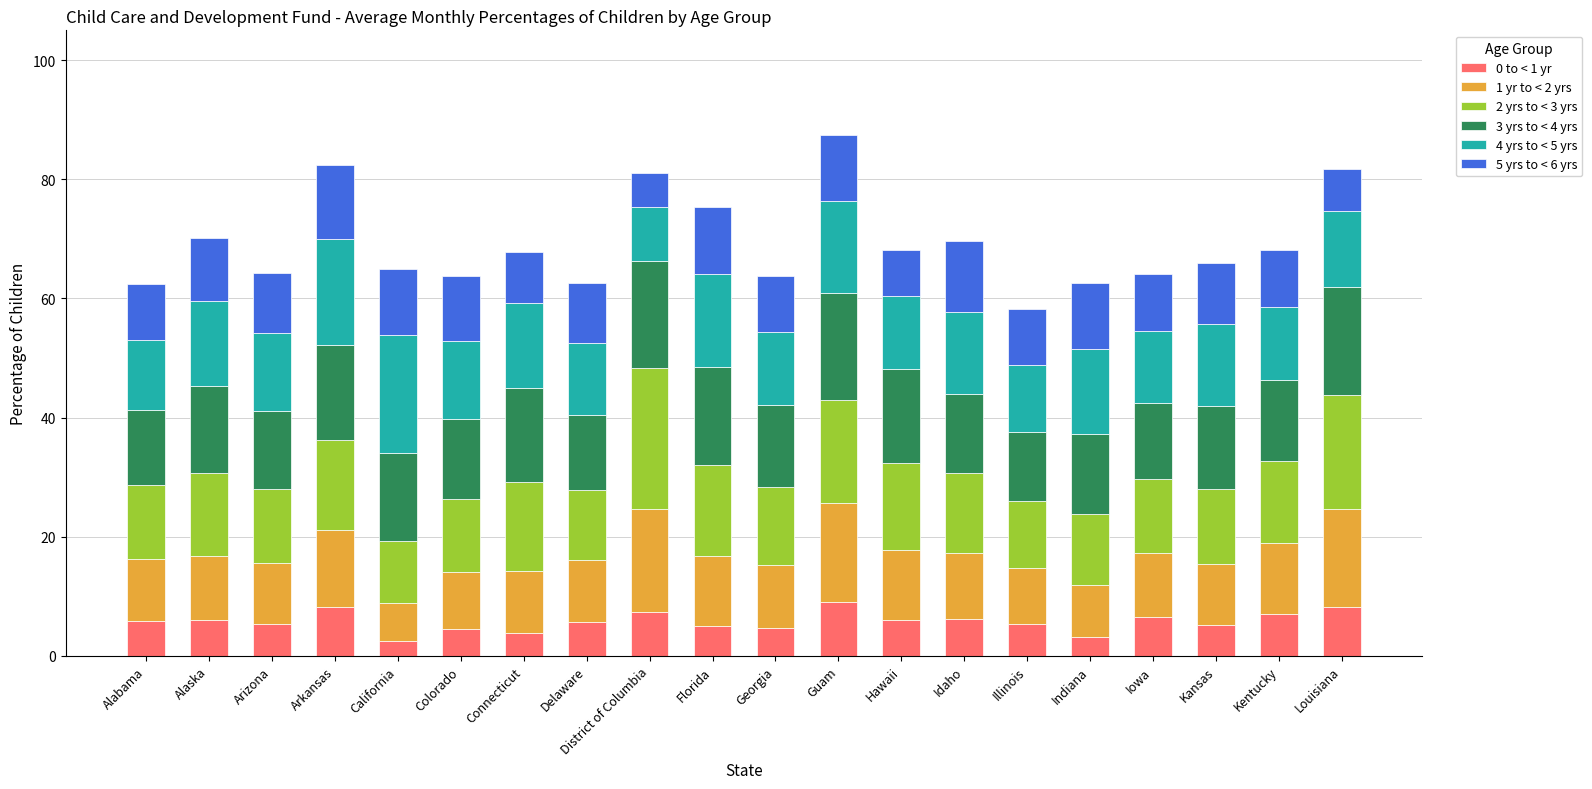

Are the bars horizontal?

No